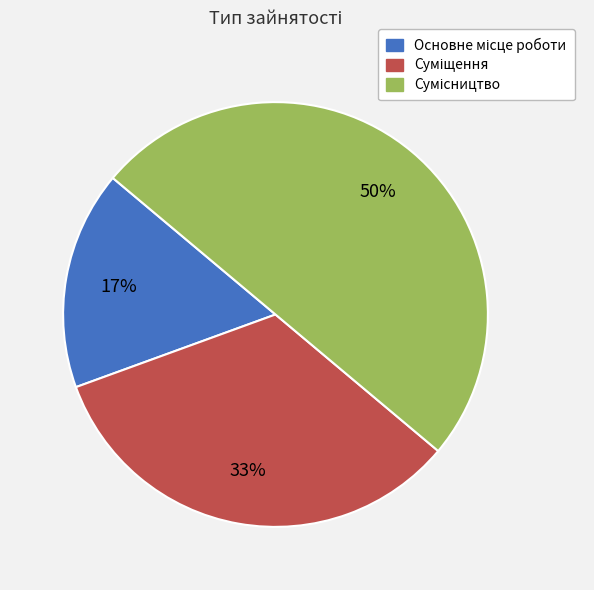

How many segments does this pie chart have?

3